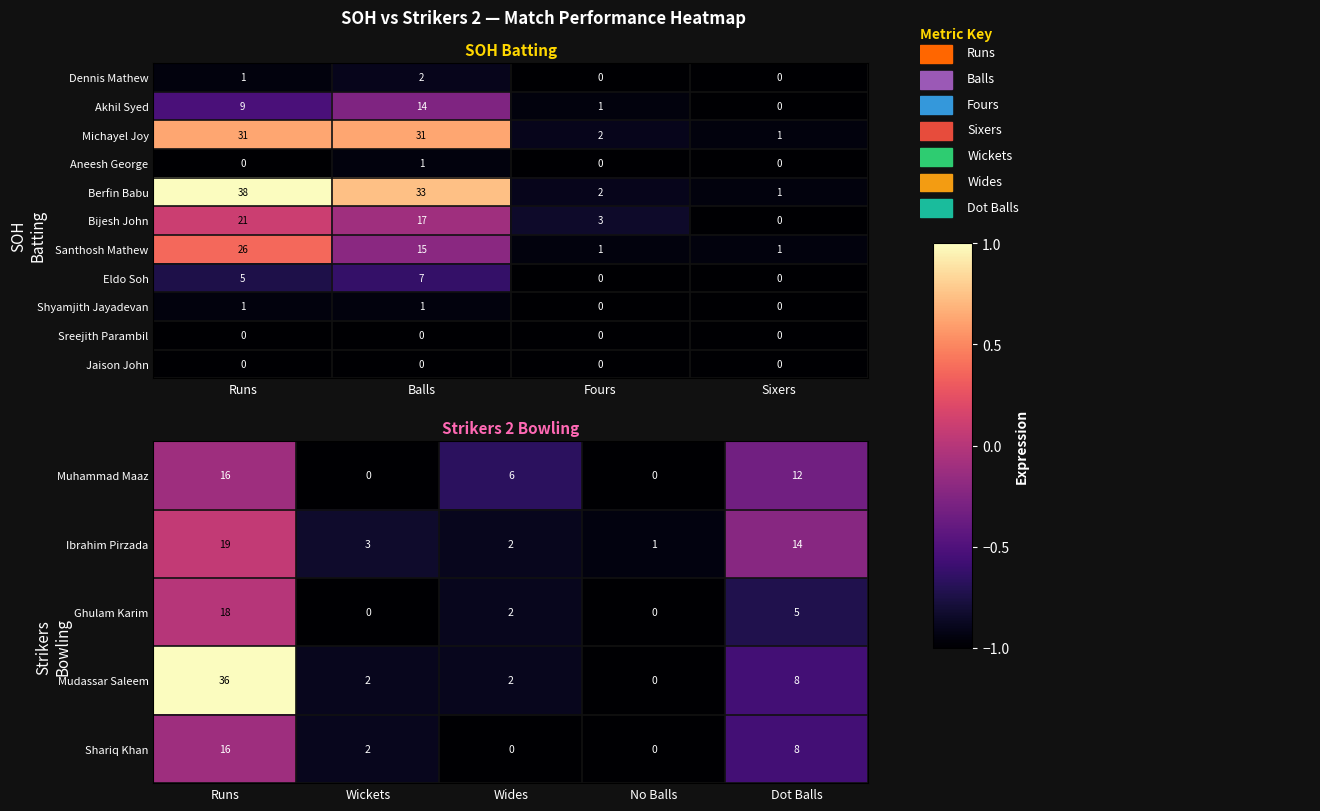

Where is Shariq Khan nearest to the value 8?

Dot Balls